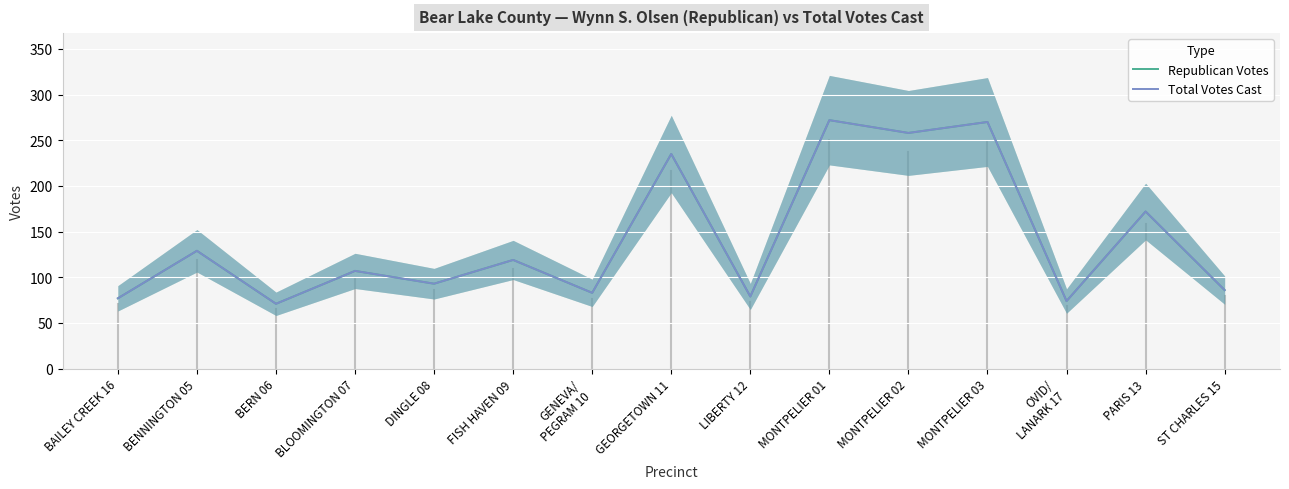

What is the sum of the Republican Votes values at LIBERTY 12 and ST CHARLES 15?

165